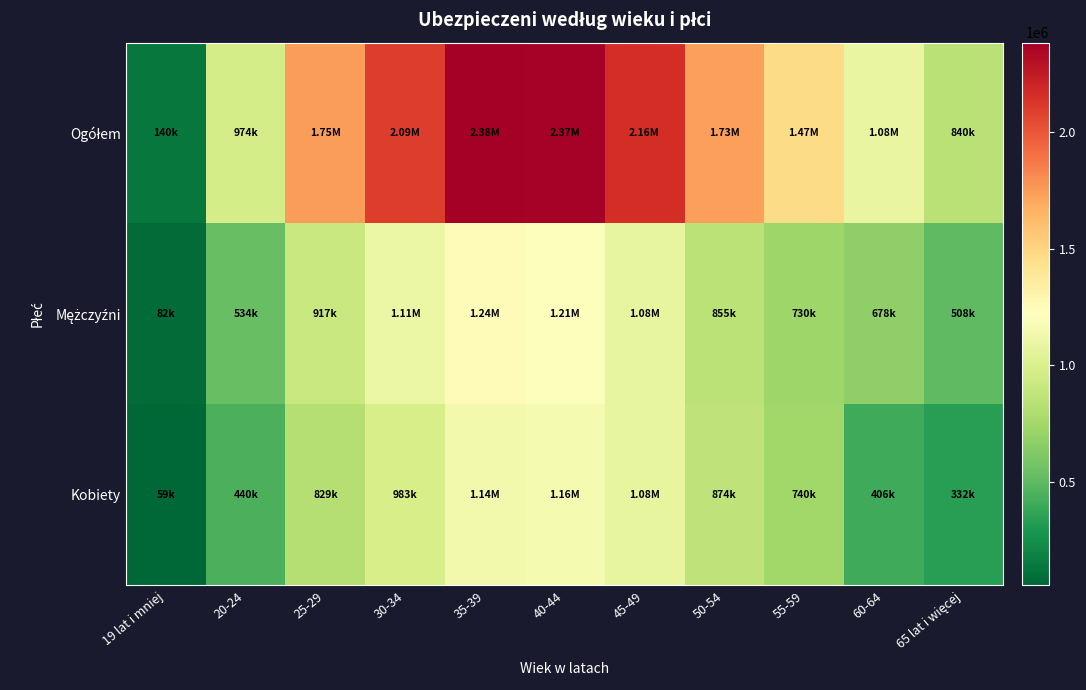

Between 30-34 and 60-64, which is larger?

30-34